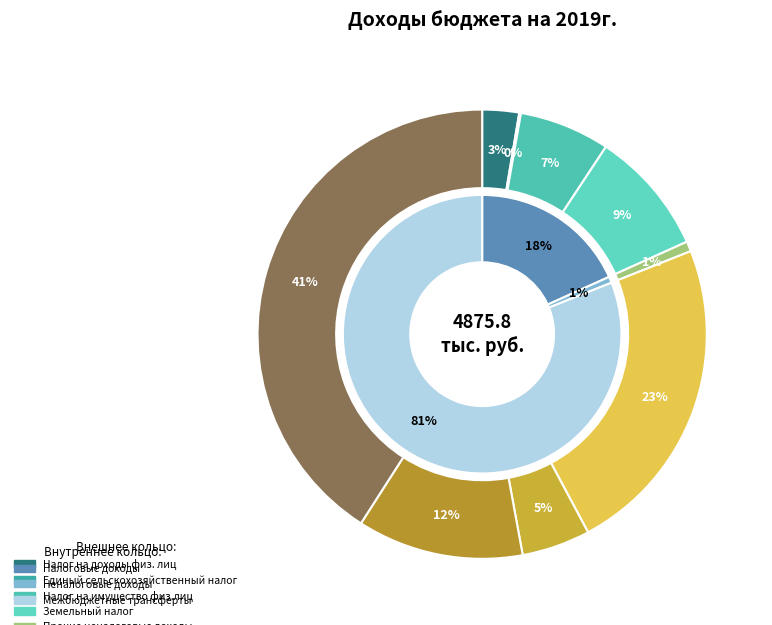

To the nearest percent, what is the difference between the Налог на имущество физ.лиц and Прочие неналоговые доходы slice percentages?

6%